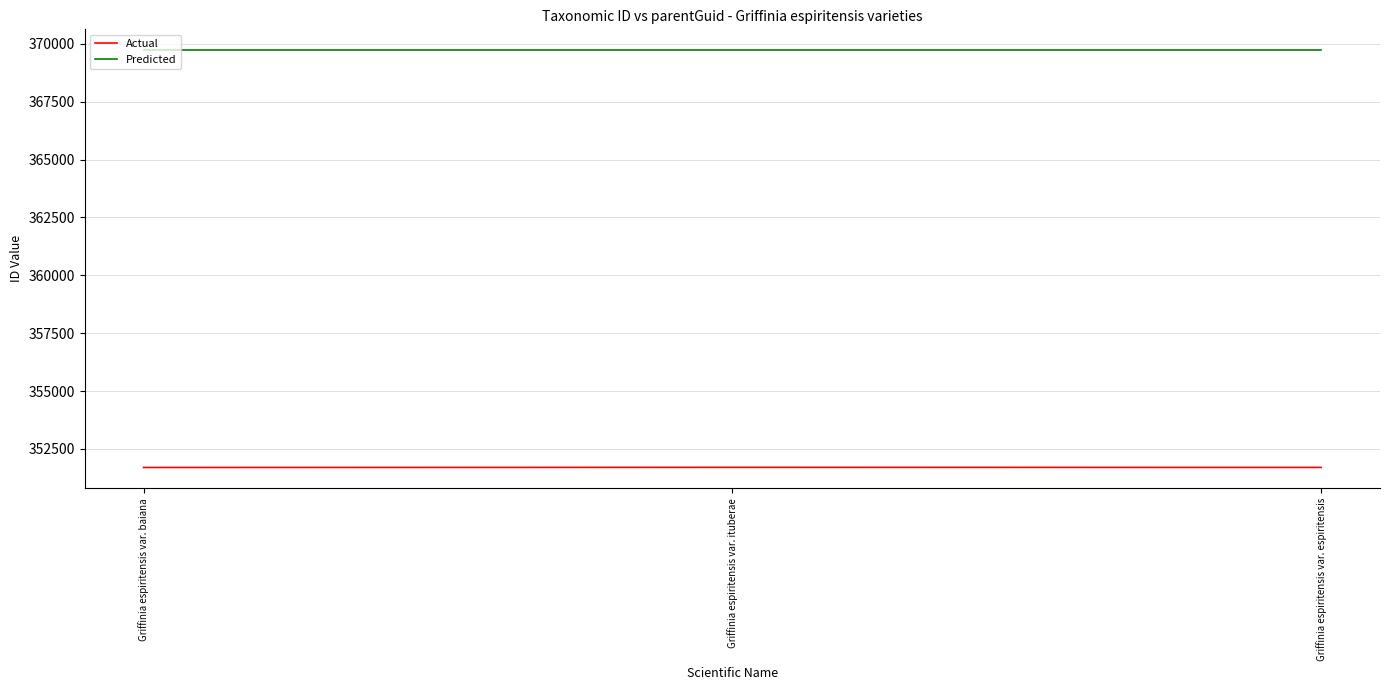

What is the average value of the Actual series?

351704